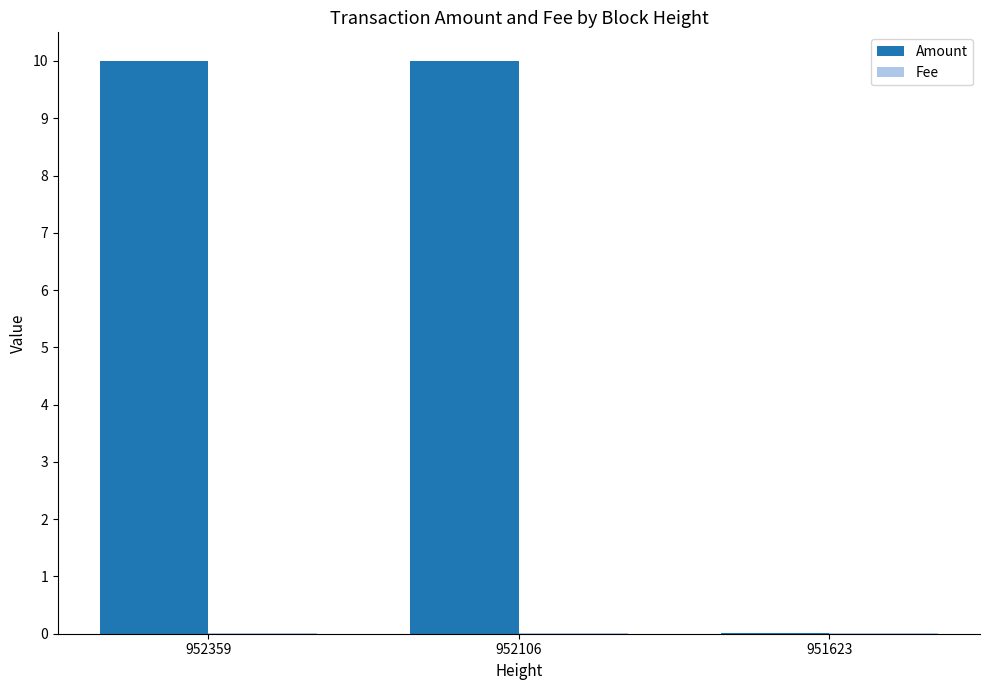

What is the maximum value shown in the chart?

10.0